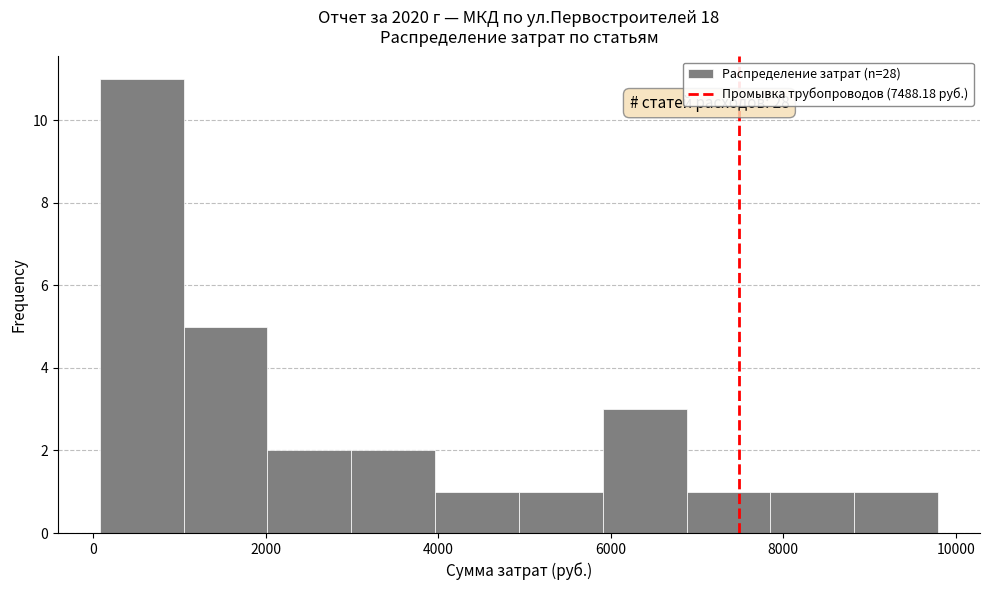

Which range on the x-axis has the tallest bar?

0 to 1000